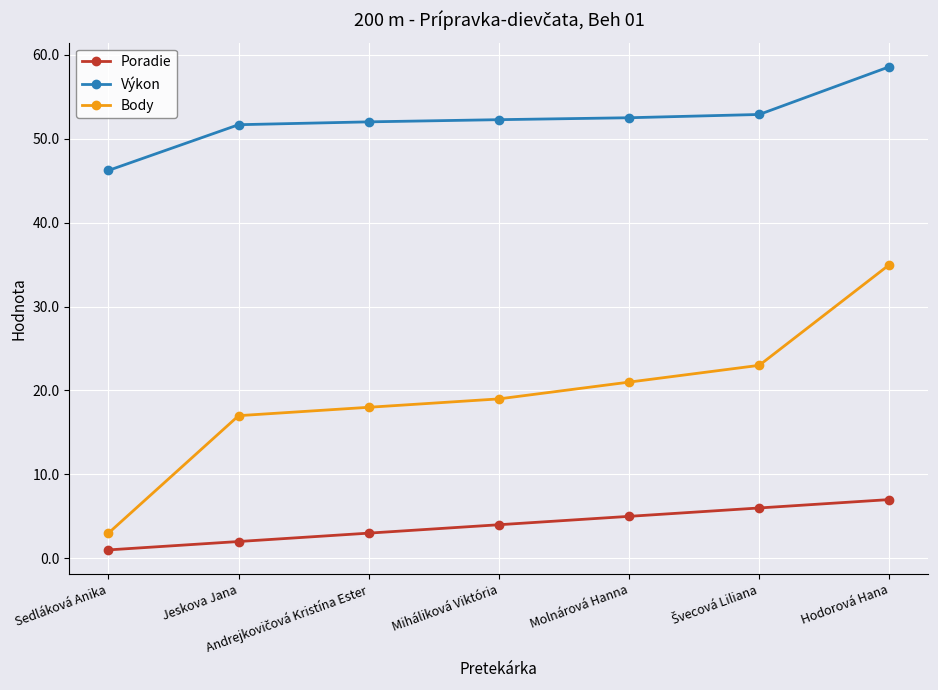

Is it true that Poradie equals 1.0 at Sedláková Anika?

True